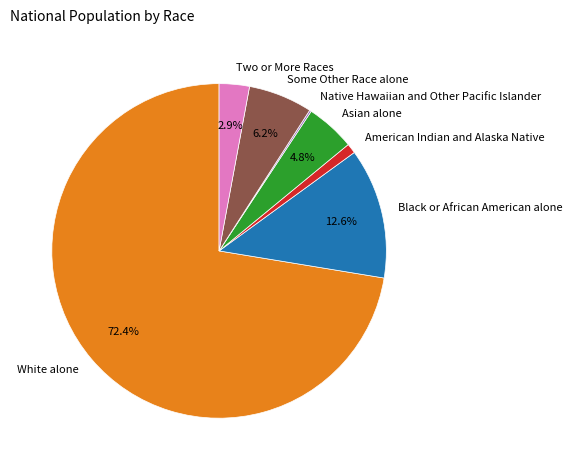

To the nearest percent, what is the combined percentage of Black or African American alone and American Indian and Alaska Native?

14%